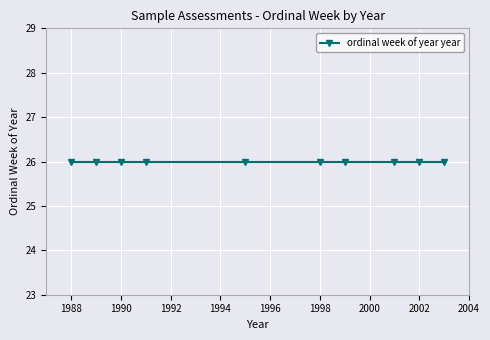

Approximately how many times larger is the value at 26 compared to 26?

1.0